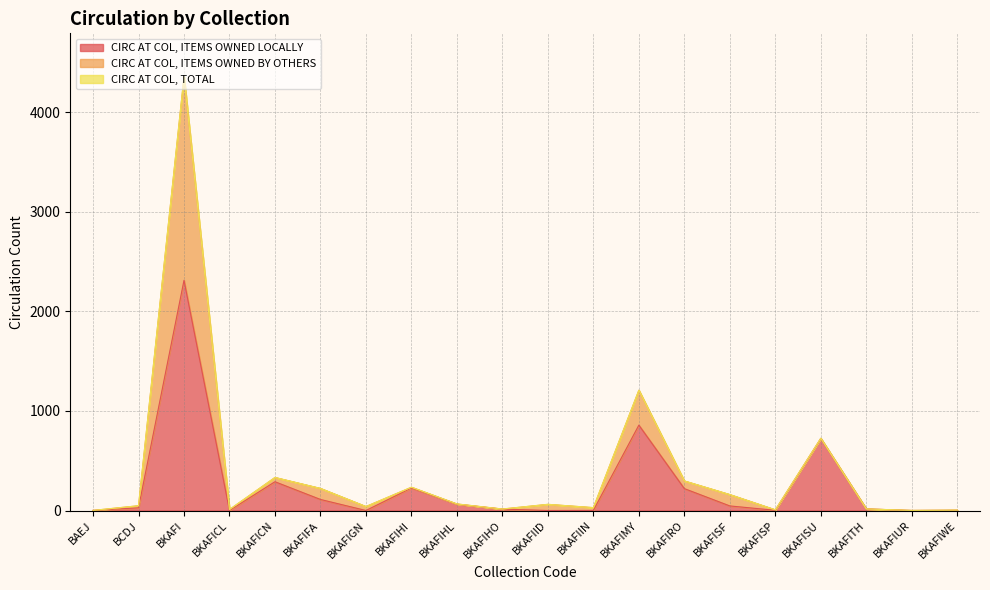

Is it true that CIRC AT COL, ITEMS OWNED LOCALLY equals 1509 at BKAFIMY?

False